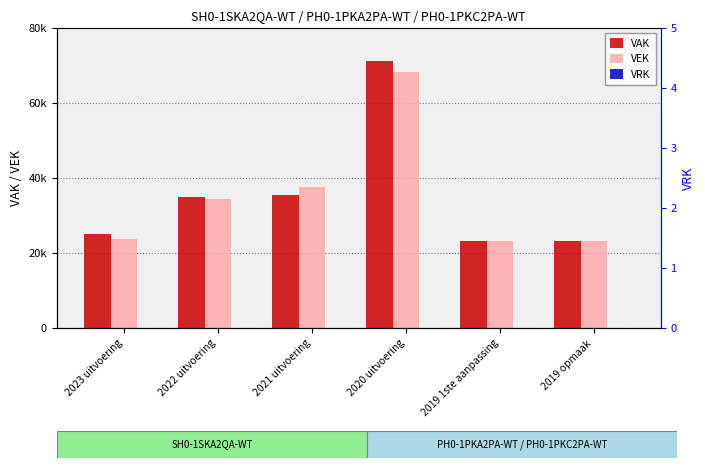

What position from the left is 2021 uitvoering?

3